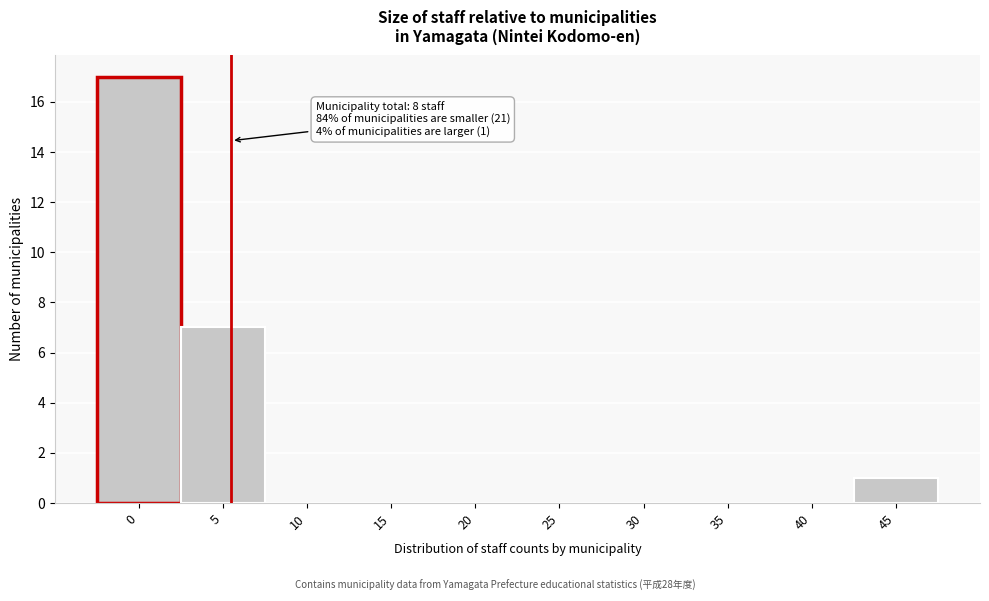

Reading left to right, list all the values displayed in this chart.

0=17	5=7	10=0	15=0	20=0	25=0	30=0	35=0	40=0	45=1